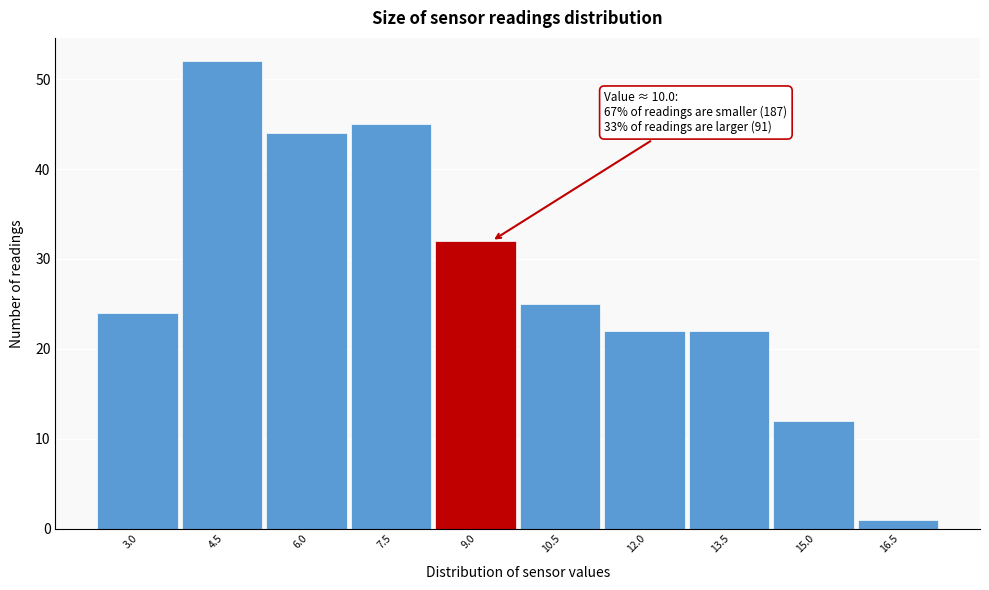

Reading left to right, list all the values displayed in this chart.

24	52	44	45	32	25	22	22	12	1